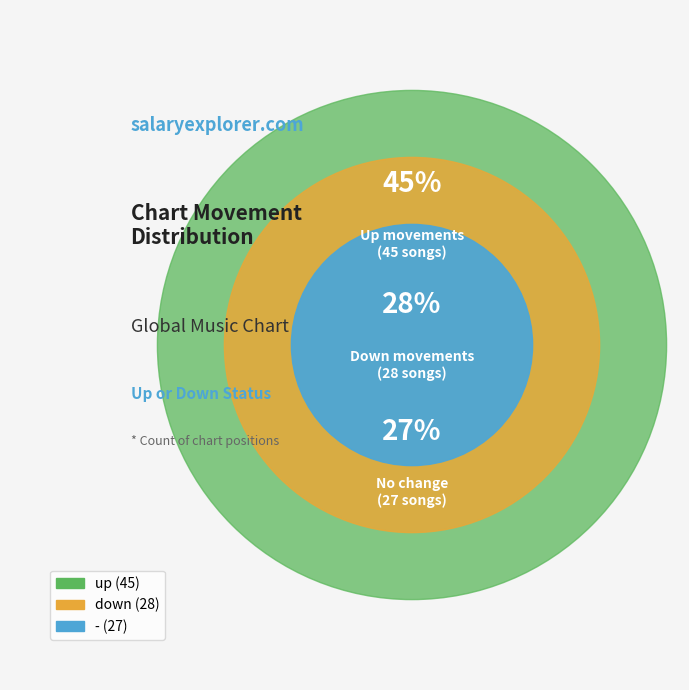

True or false: - accounts for 40% of the total.

False